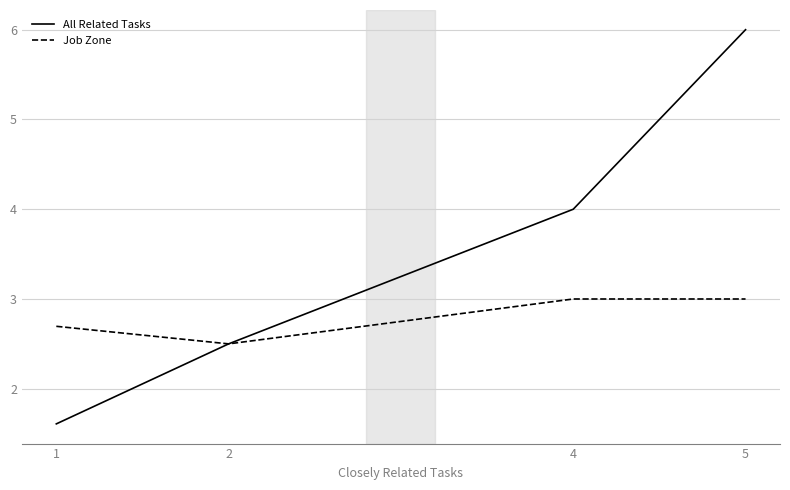

What is the maximum value shown in the chart?

6.0